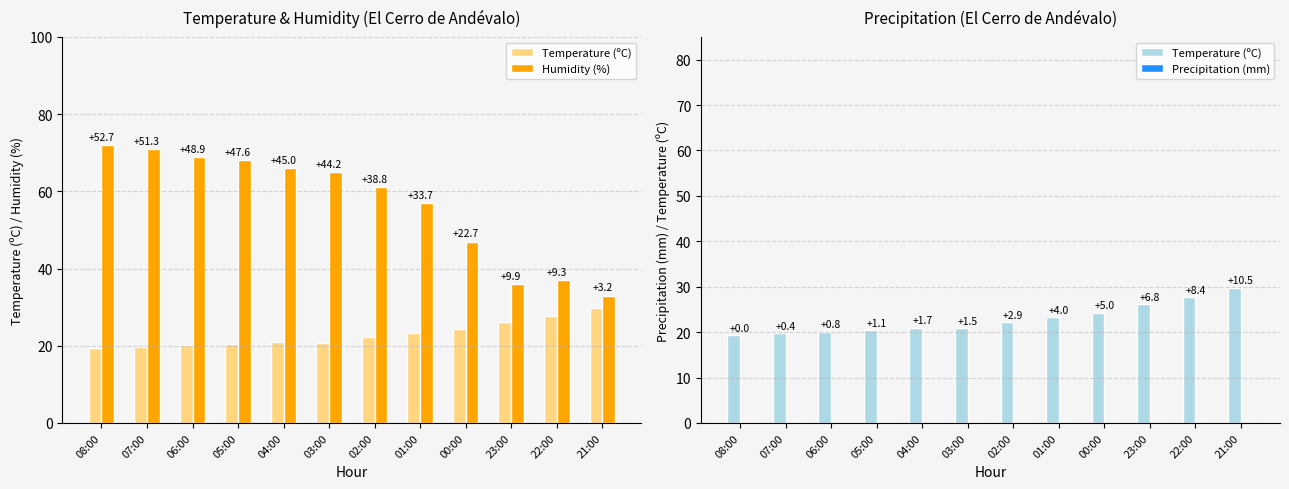

Does the chart contain stacked bars?

No